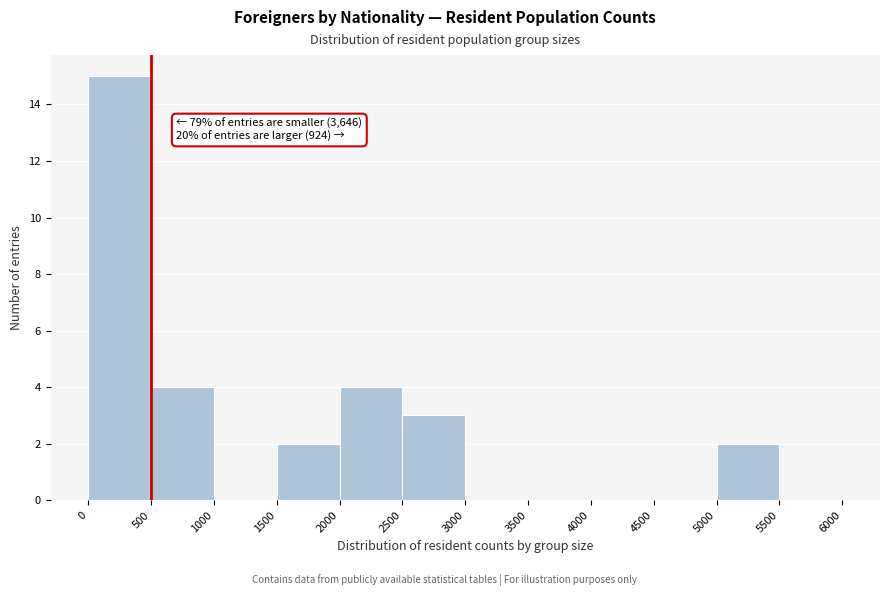

Which range on the x-axis has the tallest bar?

0 to 500